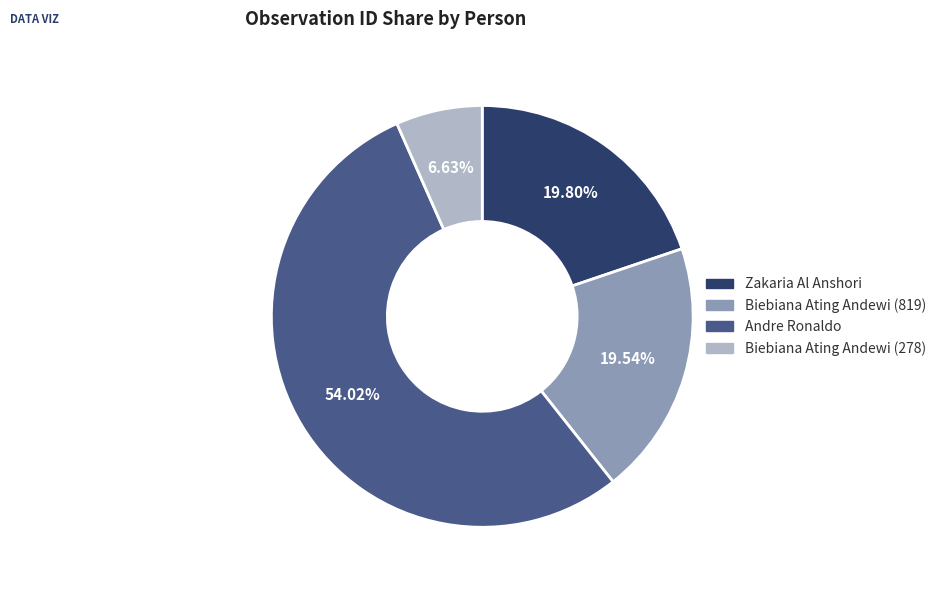

Is there any slice that represents more than half of the pie?

Yes